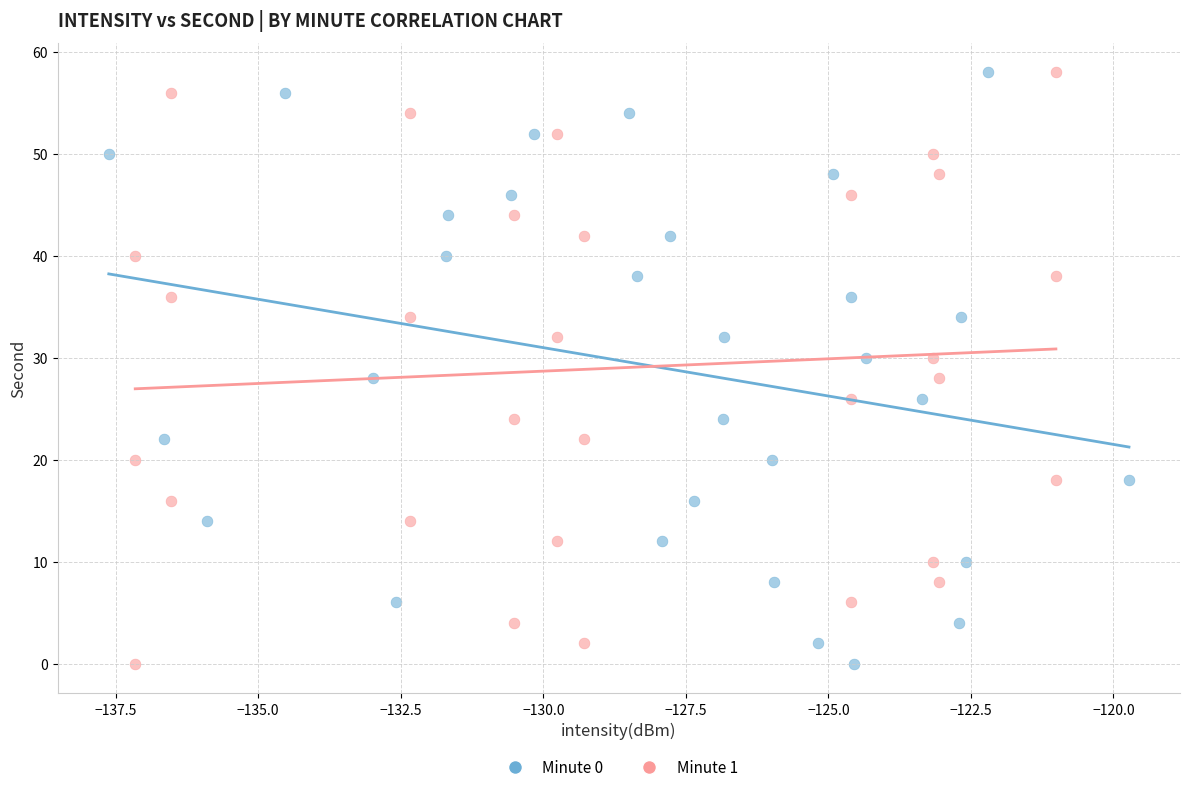

What are all the series names shown in the legend?

Minute 0, Minute 1